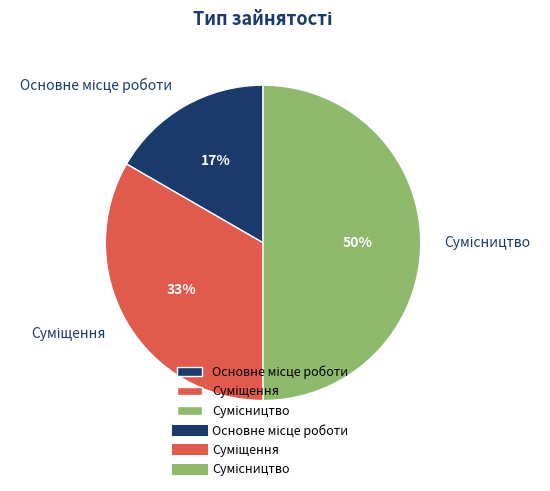

To the nearest percent, what is the difference between the largest and smallest slice percentages?

33%